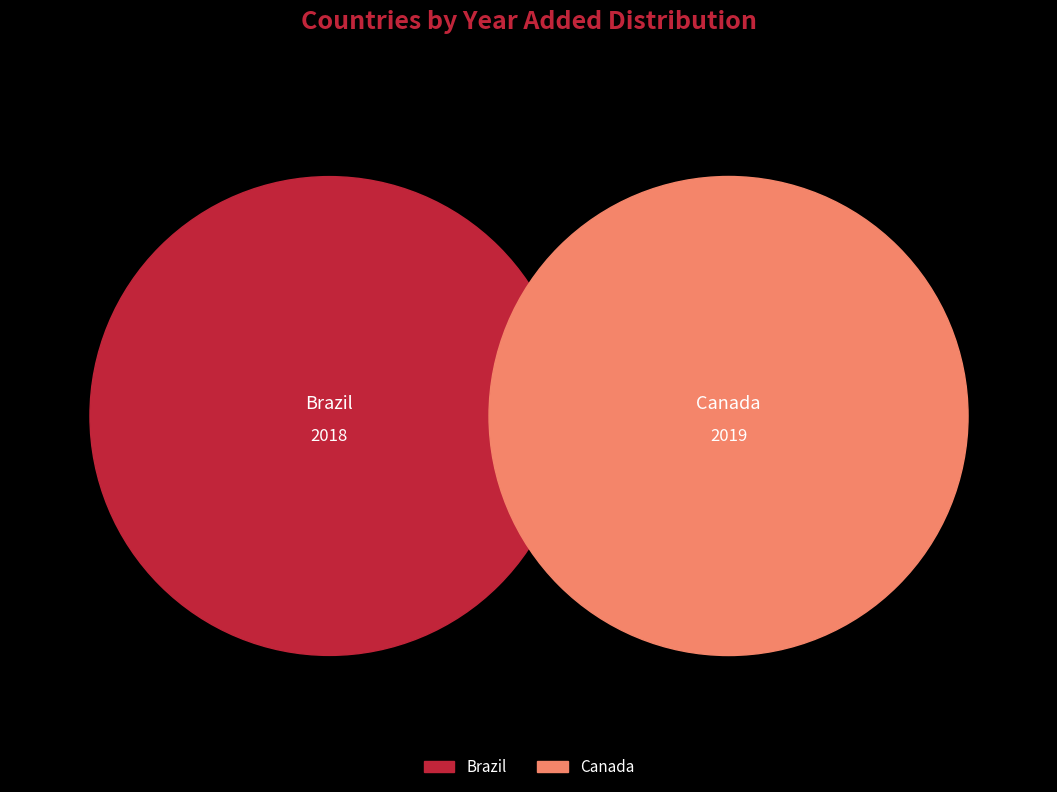

To the nearest percent, what portion does Brazil represent?

50%